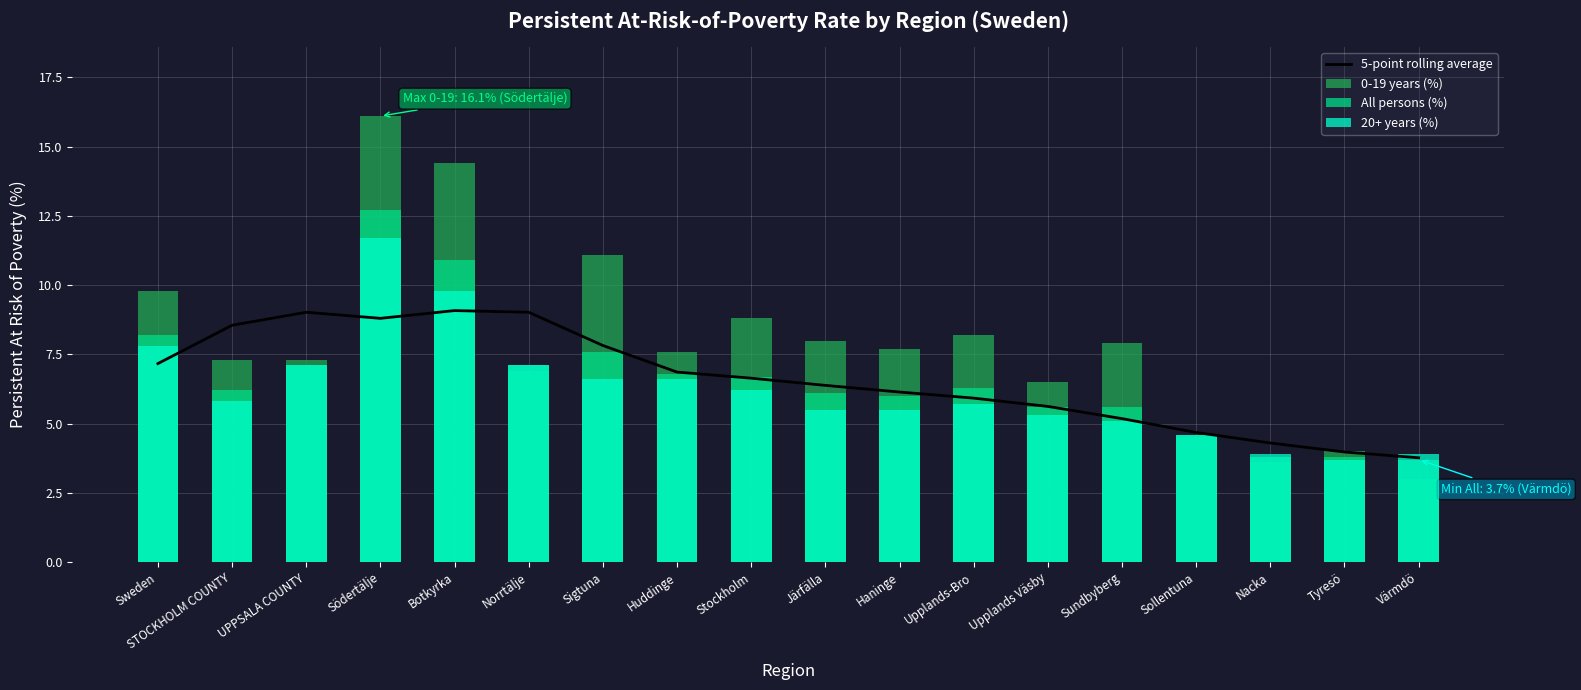

What is the difference between the 0-19 years (%) values at Södertälje and Norrtälje?

9.2